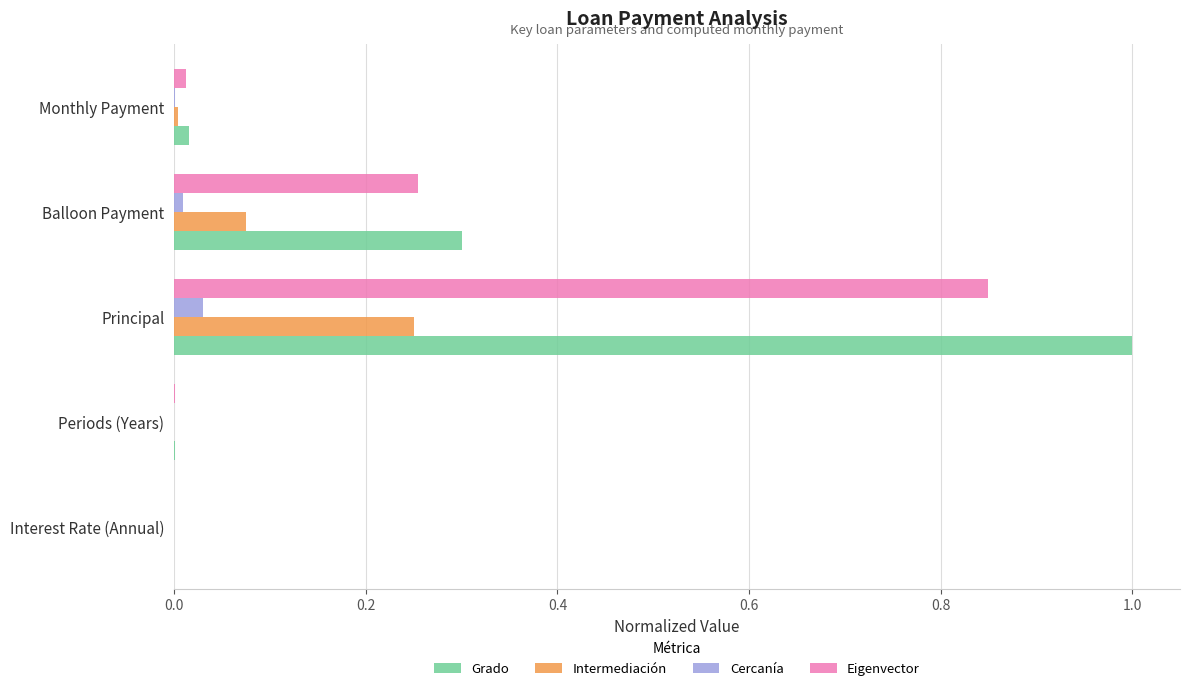

What is the greatest value displayed?

1.0